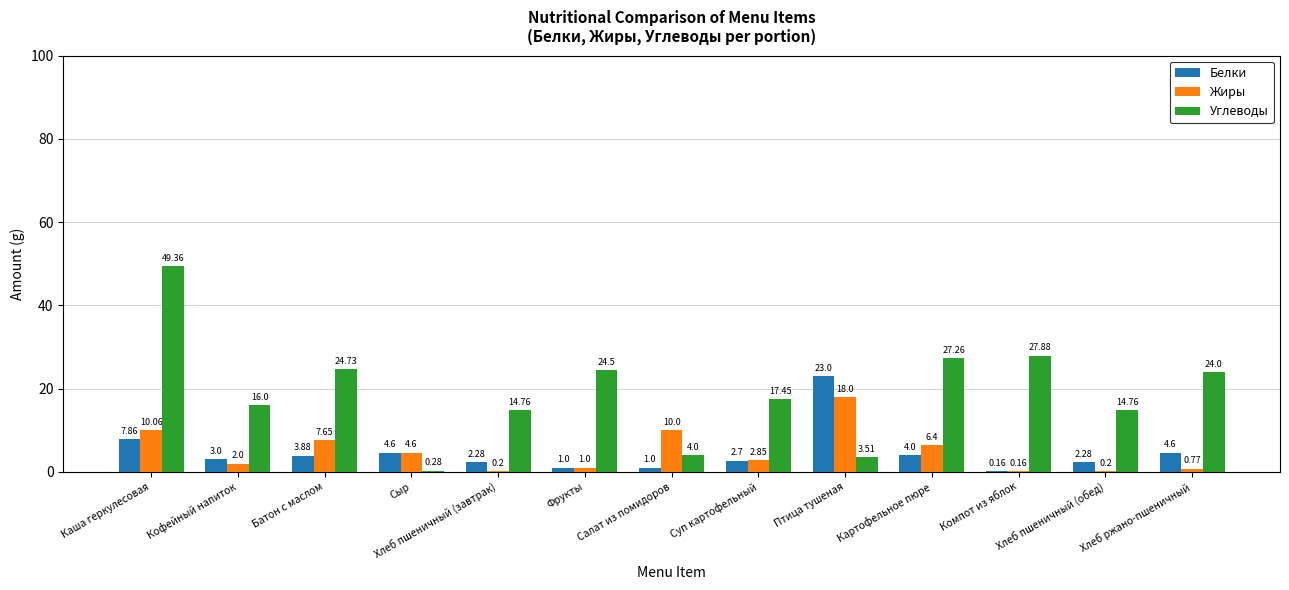

At which category does the chart reach its peak across all series?

Каша геркулесовая